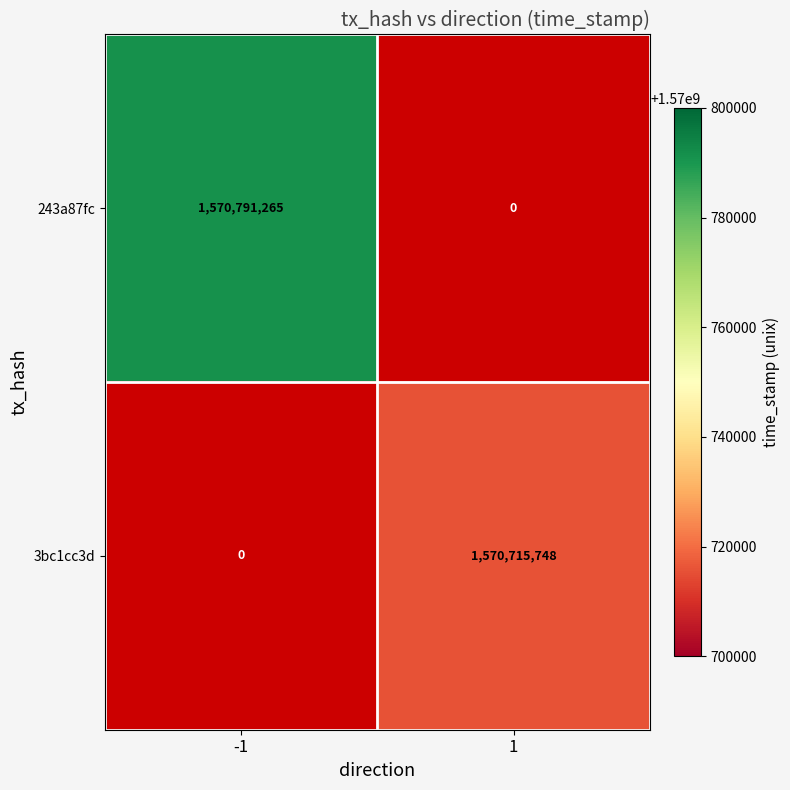

Which has a higher value, 1 or -1?

-1